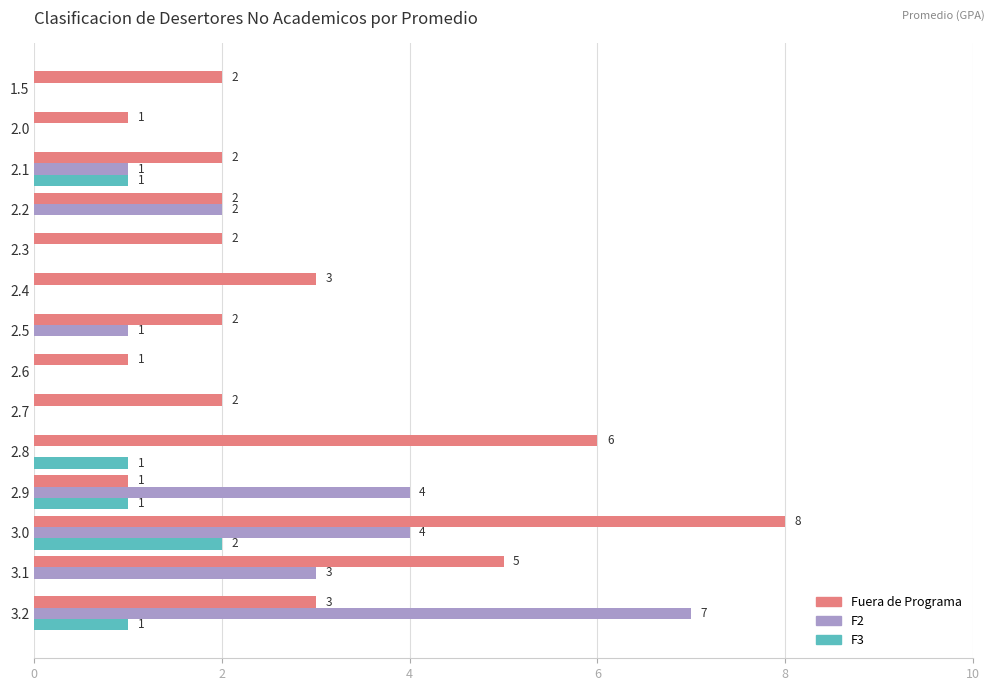

What is the total value across all series at 2.4?

3